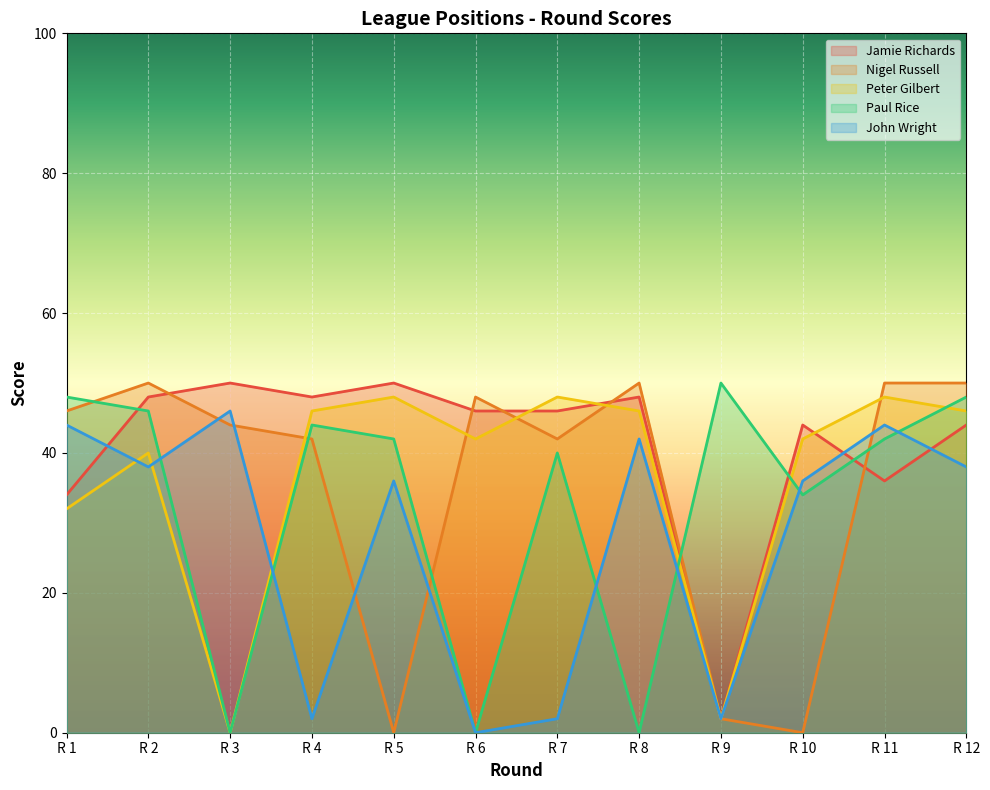

What is the sum of all Peter Gilbert values?

440